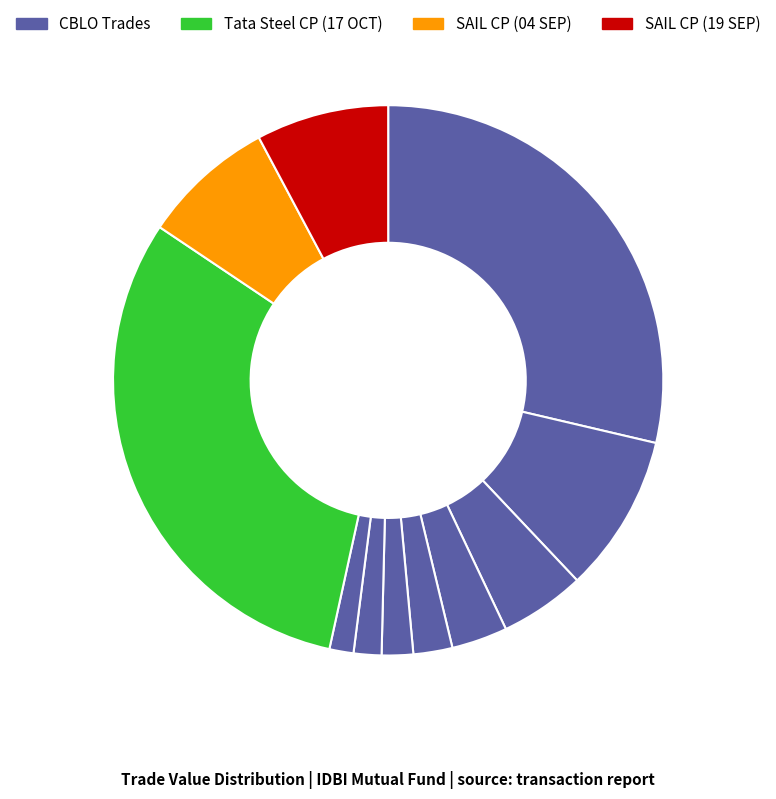

Does any single category account for the majority?

No